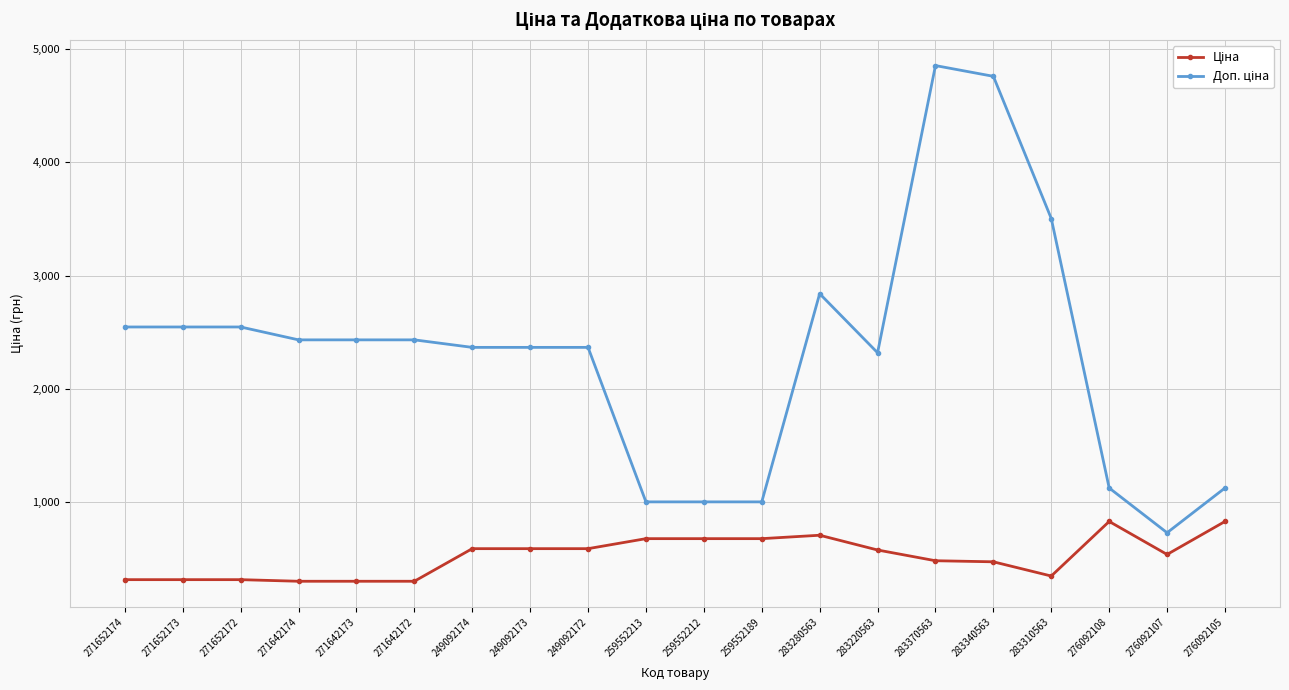

Is this an area chart (filled region under the line)?

No